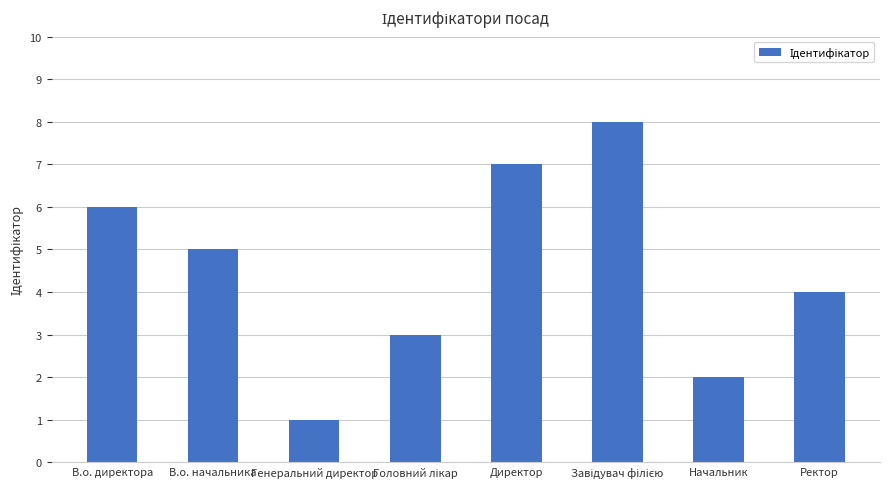

Reading right to left, transcribe all the data shown in this chart.

4	2	8	7	3	1	5	6